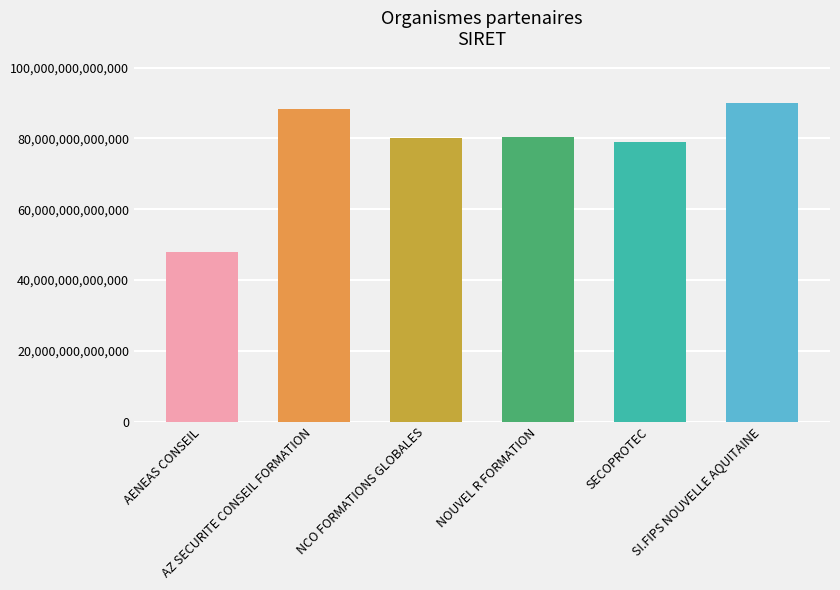

What position from the right is SI.FIPS NOUVELLE AQUITAINE?

1